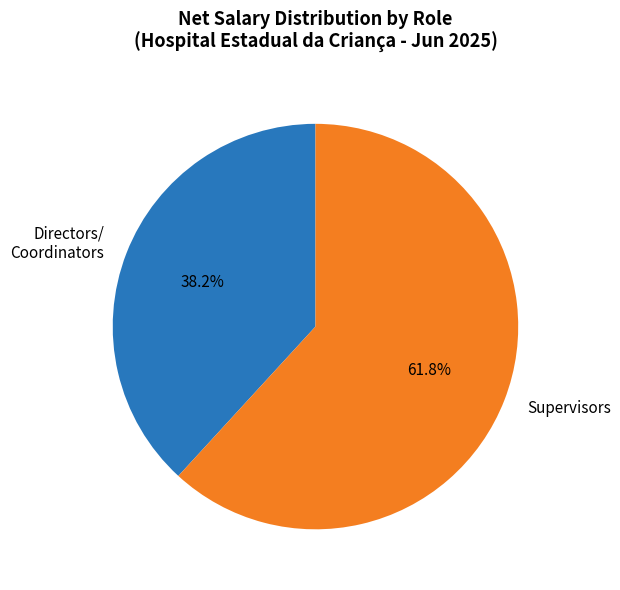

Does any single category account for the majority?

Yes